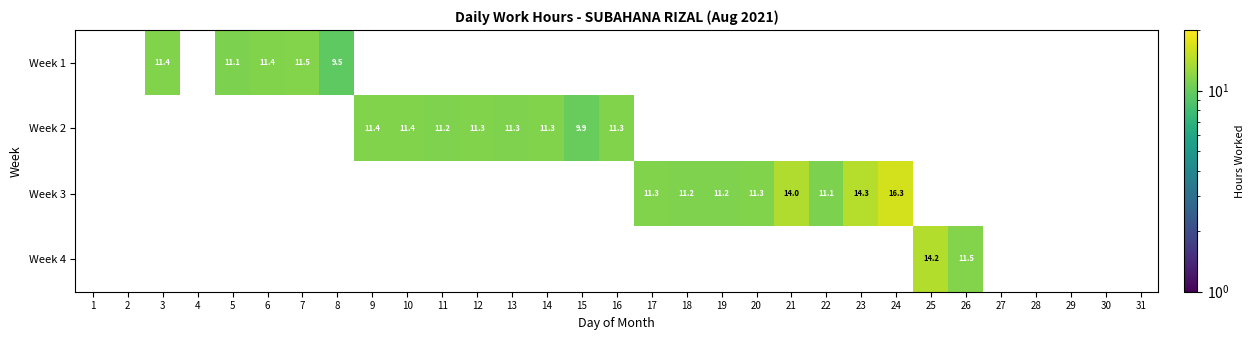

How many values in Week 4 are above zero?

2